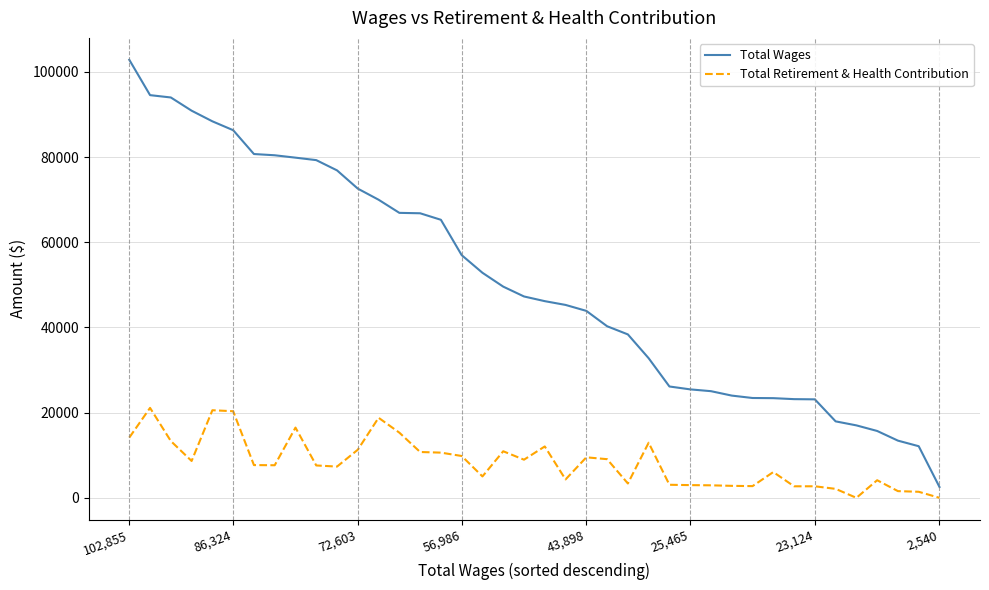

Rank the series by their average value, from lowest to highest.

Total Retirement & Health Contribution, Total Wages